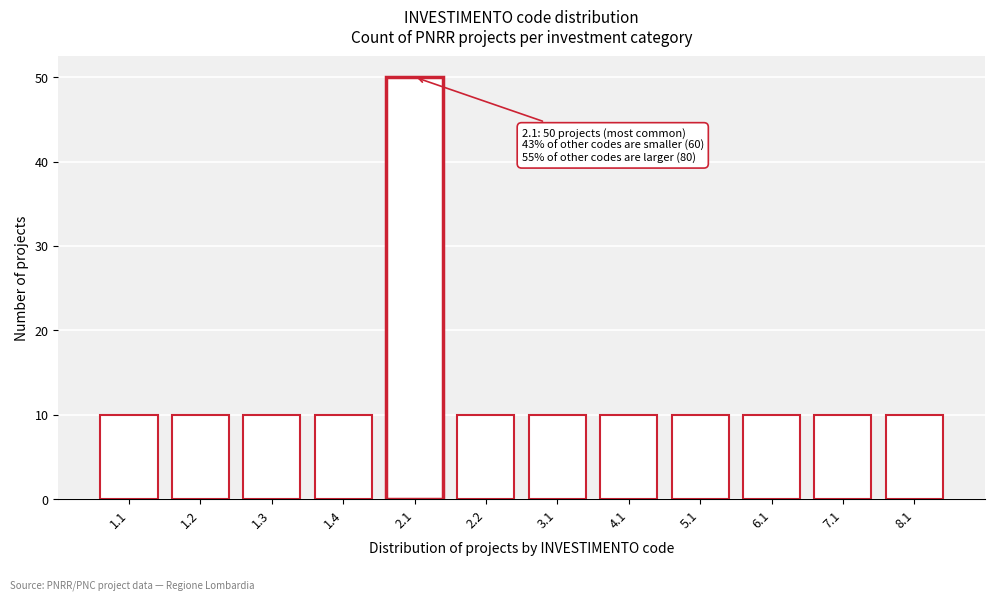

Reading left to right, what are all the values shown in this chart?

1.1=10	1.2=10	1.3=10	1.4=10	2.1=50	2.2=10	3.1=10	4.1=10	5.1=10	6.1=10	7.1=10	8.1=10